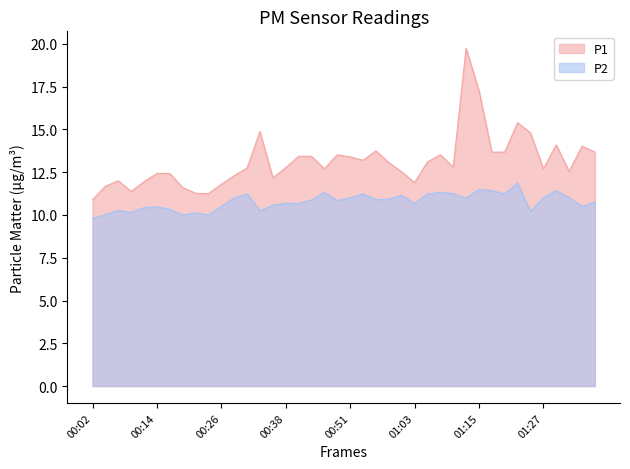

True or false: P1 has a value of 8.6 at 01:00.

False